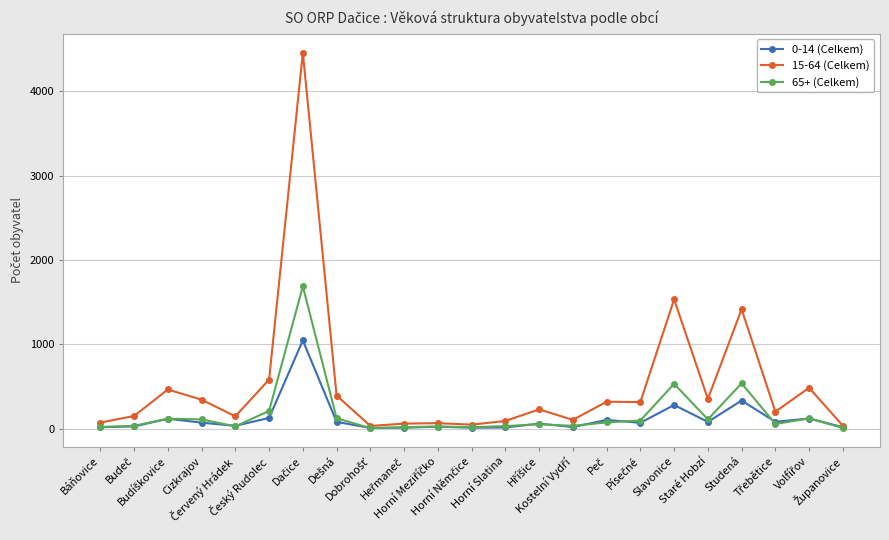

True or false: 0-14 (Celkem) has more than 1 points higher than both neighbors.

True